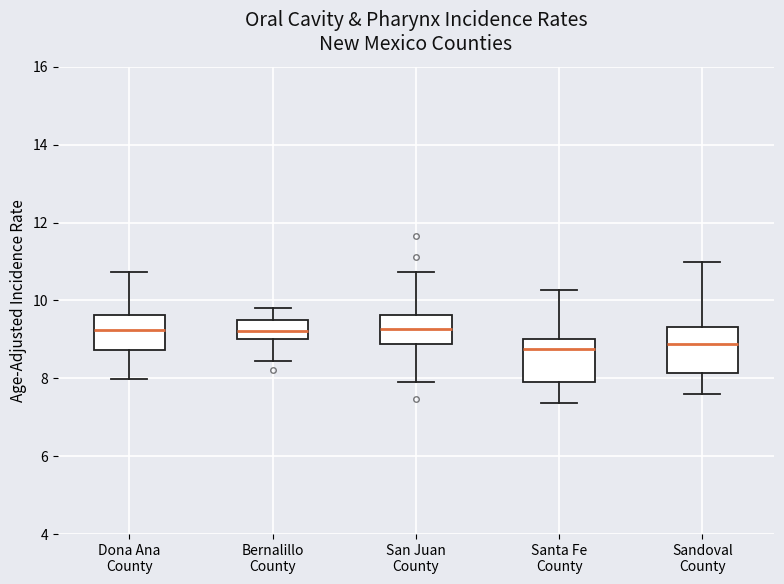

Where does the lower whisker of the box for Sandoval County end on the y-axis? The values are not printed on the chart, so give them approximately, as read against the axis.

7.6